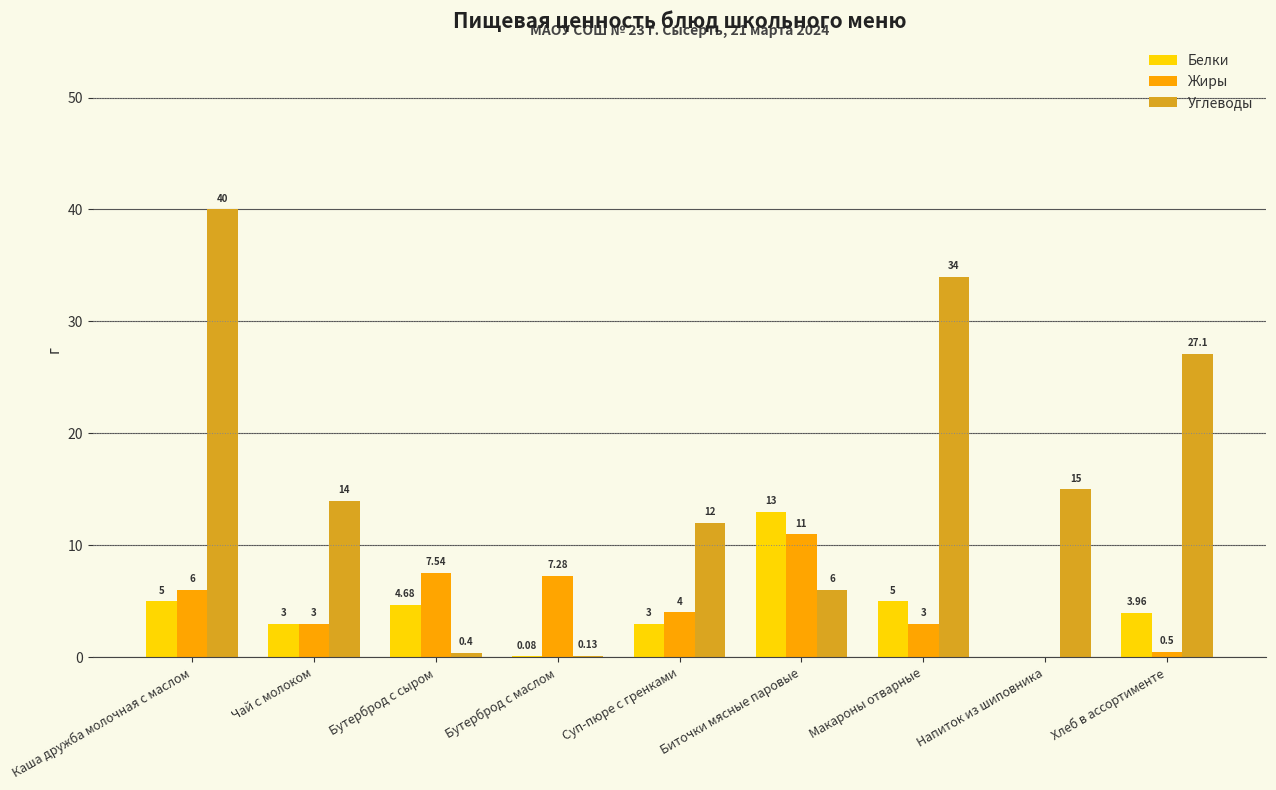

Between Каша дружба молочная с маслом and Биточки мясные паровые, which series saw the biggest shift?

Углеводы